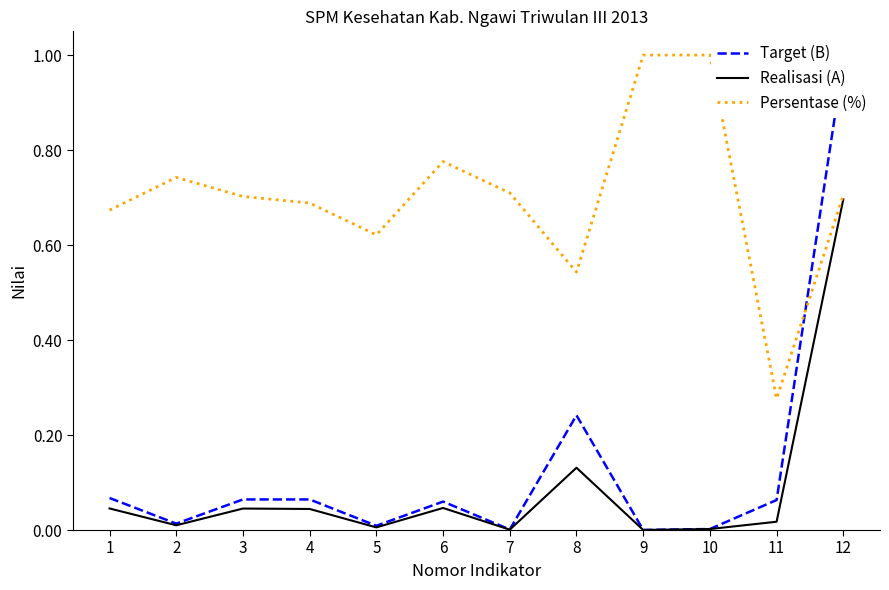

The value of Target (B) at 6 is 0.0. True or false?

False